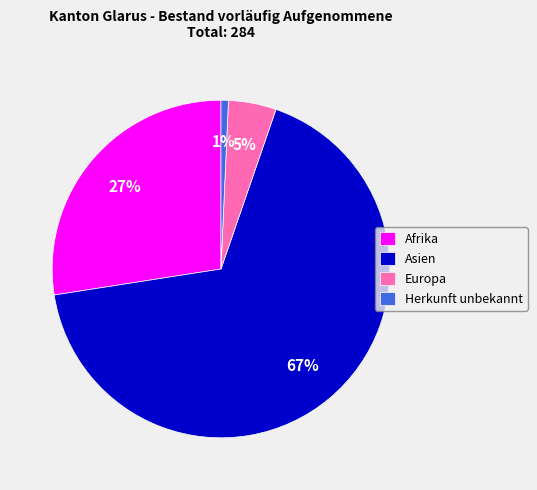

What is the largest slice in the pie chart?

Asien